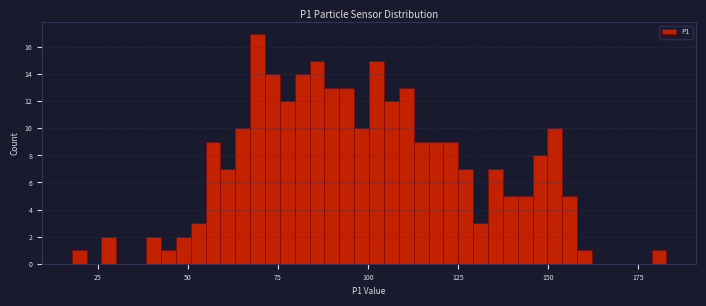

Around what value on the x-axis is the tallest bar? Give the approximate position of its centre, as read against the axis.

70